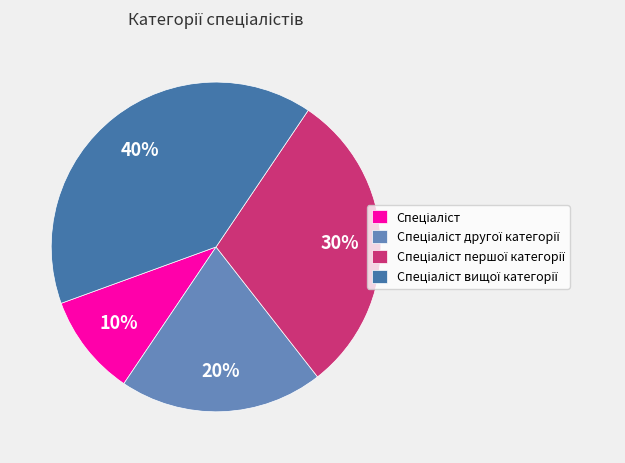

To the nearest percent, what is the difference between the largest and smallest slice percentages?

30%